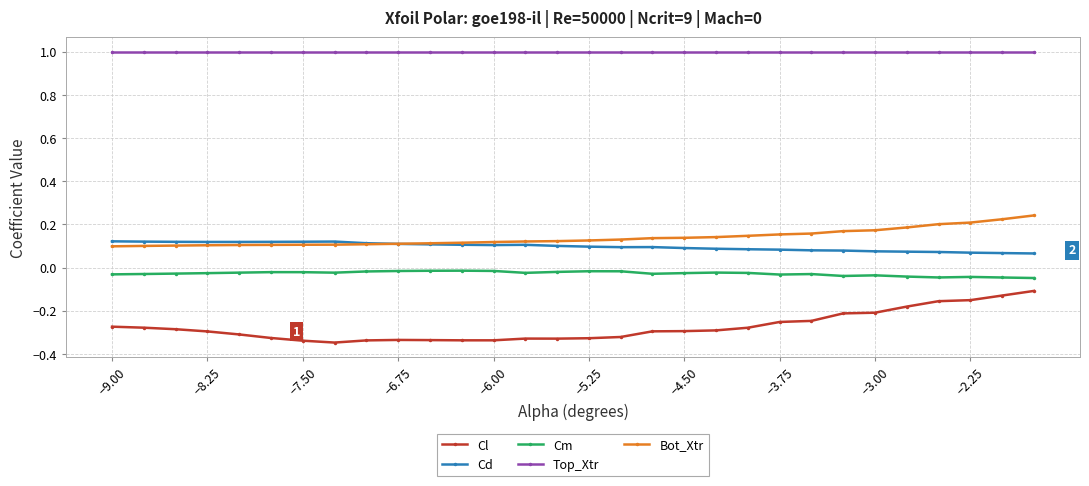

Is this an area chart (filled region under the line)?

No